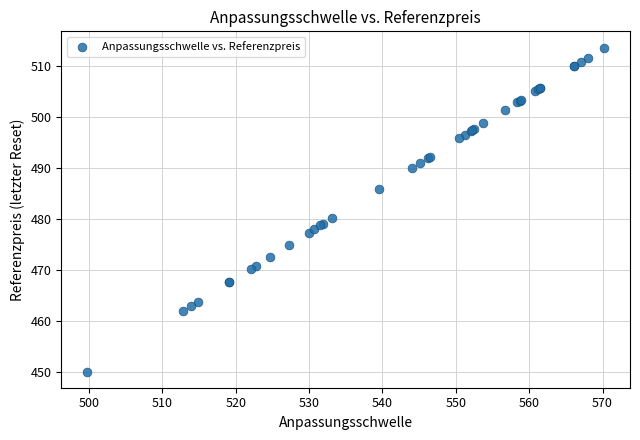

What Y value in the scatter plot is closest to 481?

480.2